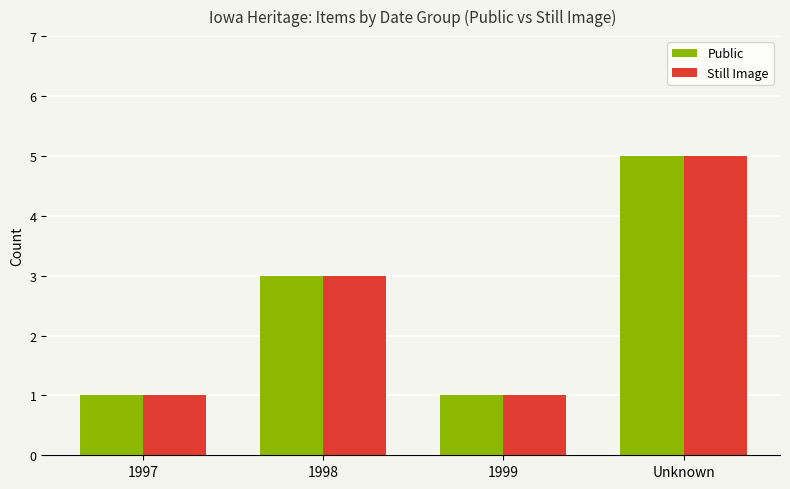

True or false: Still Image has a value of 1 at 1999.

True